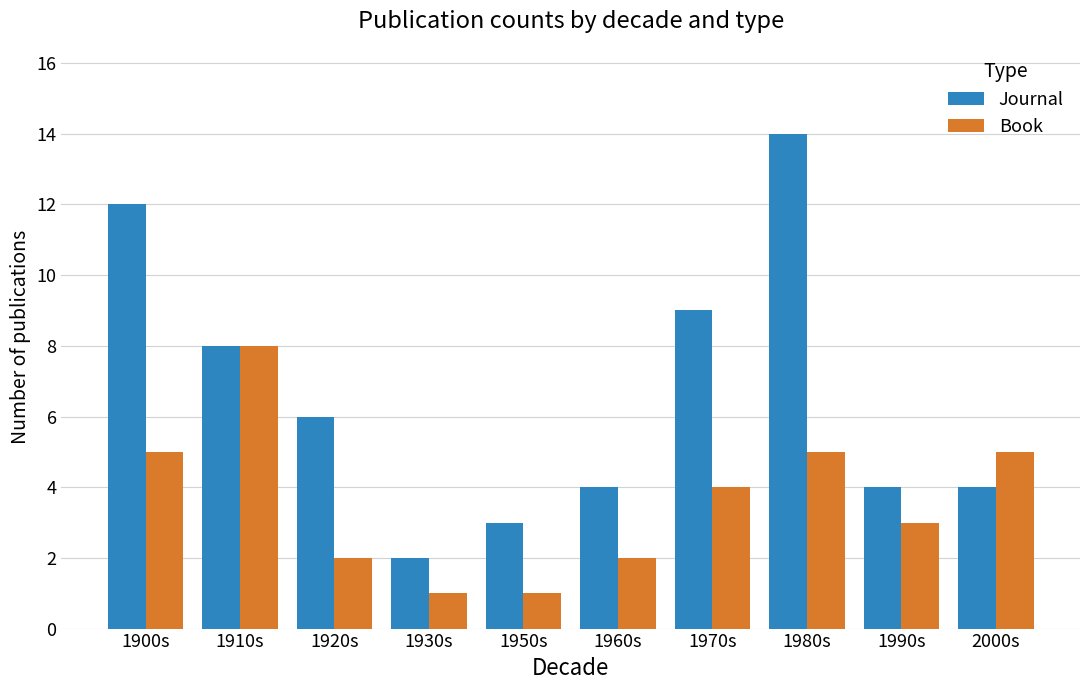

Read the Book value at 1920s.

2